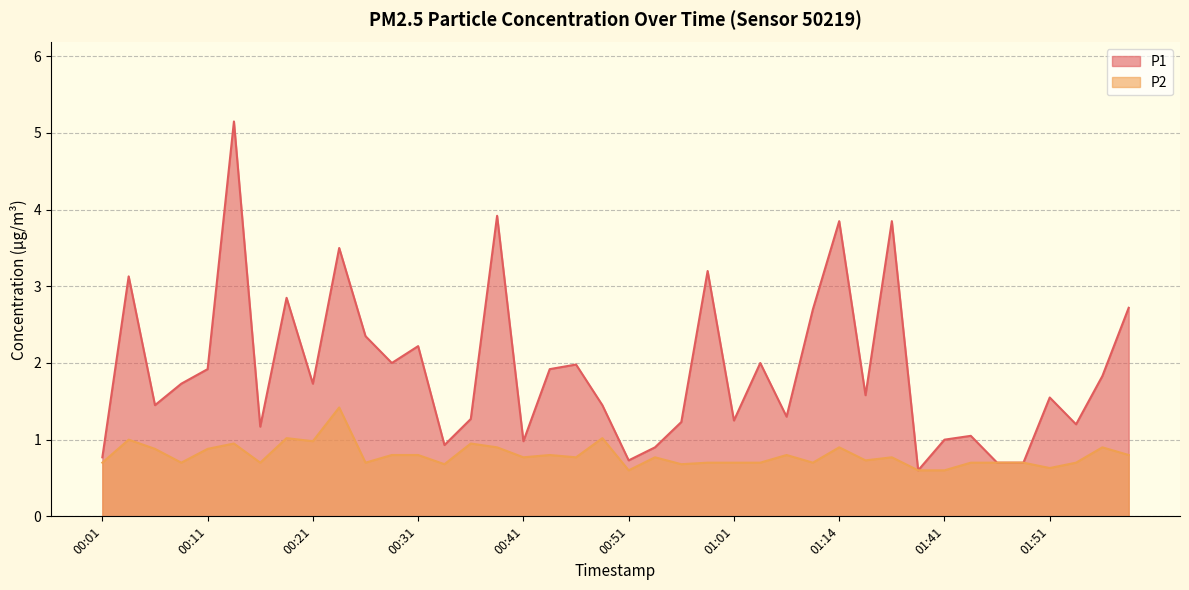

True or false: P2 and P1 intersect in this chart.

False